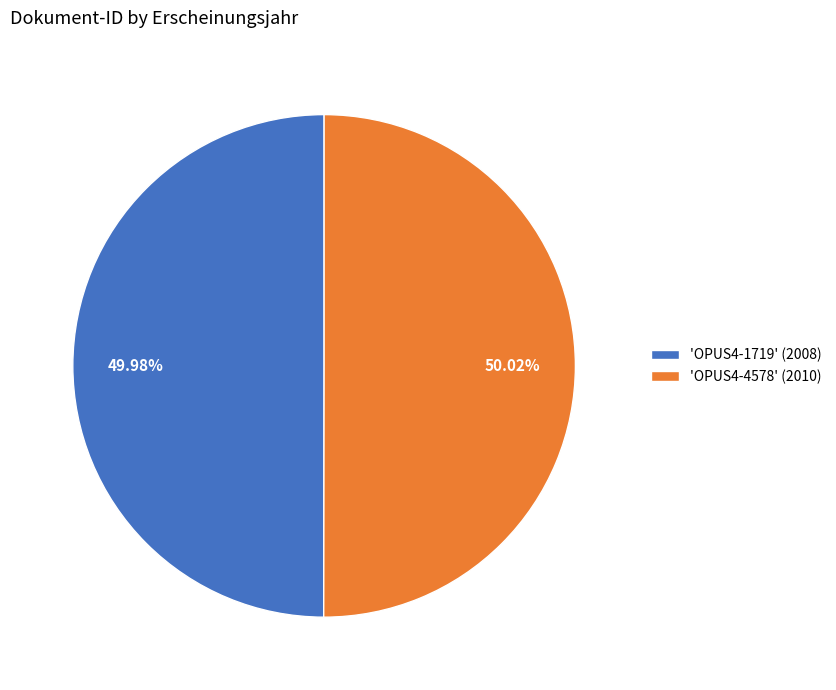

How many segments does this pie chart have?

2